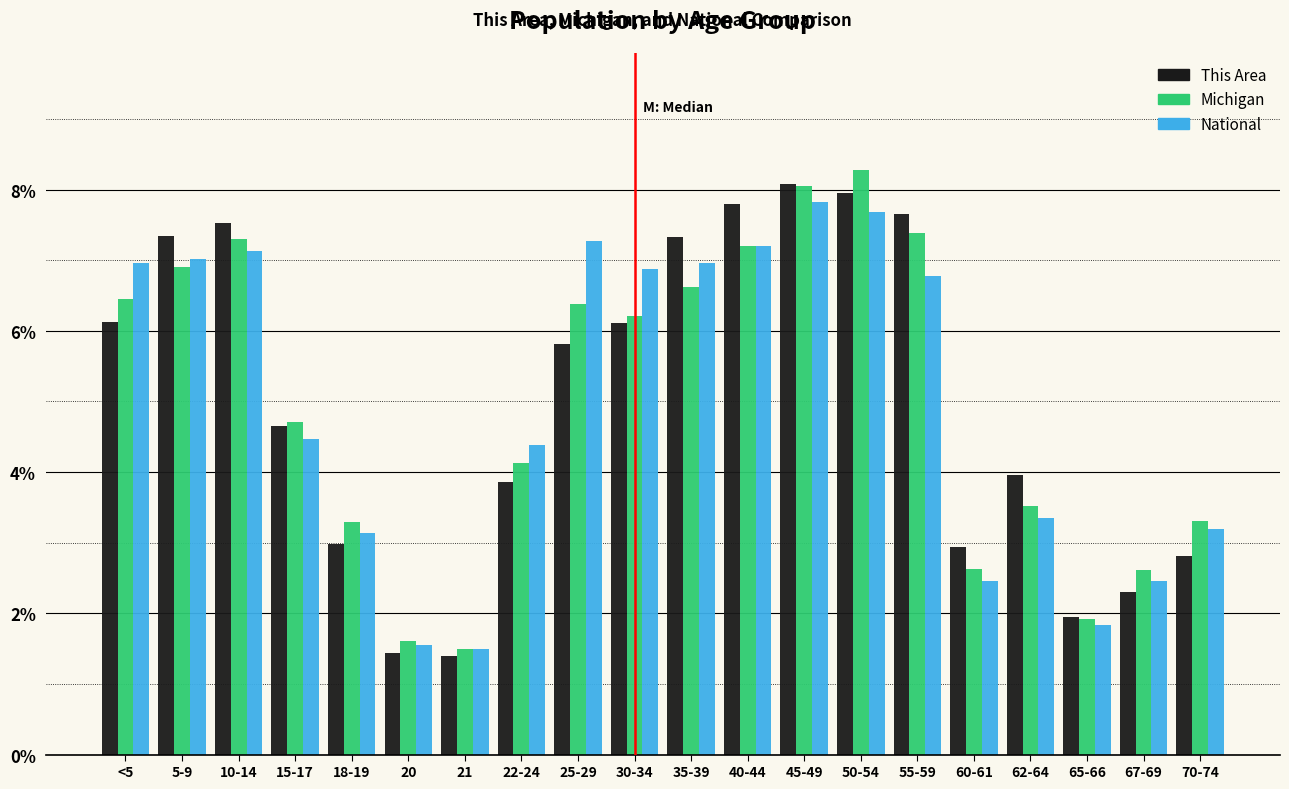

The value of National at 70-74 is 3.2. True or false?

True